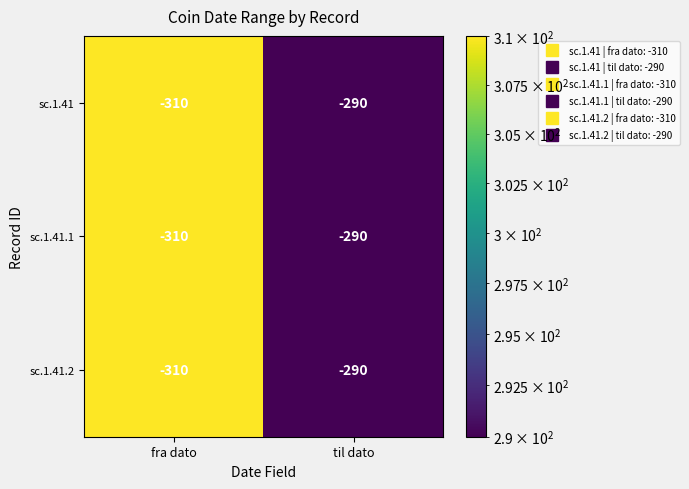

What is the sum of all sc.1.41.1 values?

-600